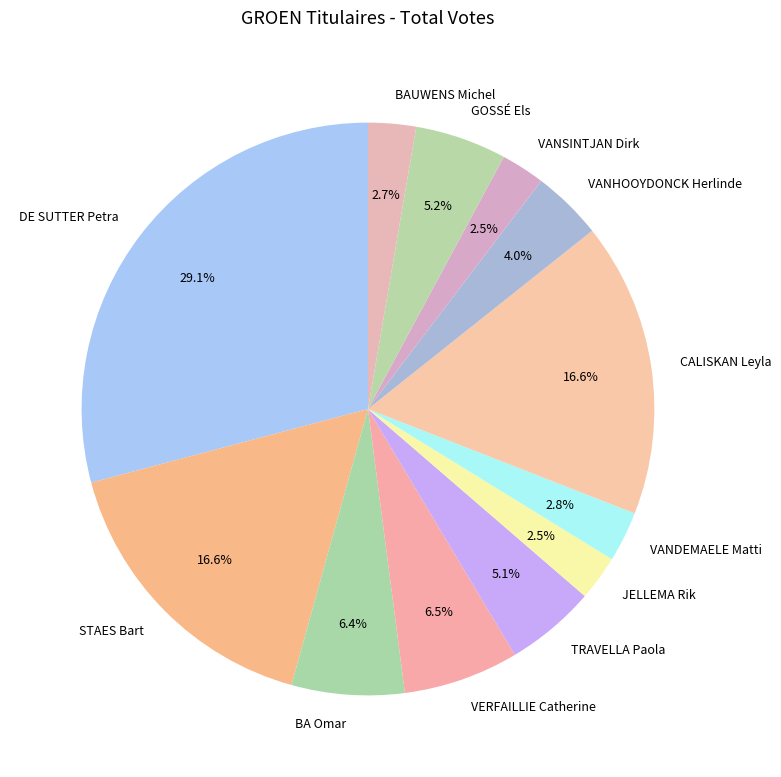

Which category has the biggest portion of the pie?

DE SUTTER Petra